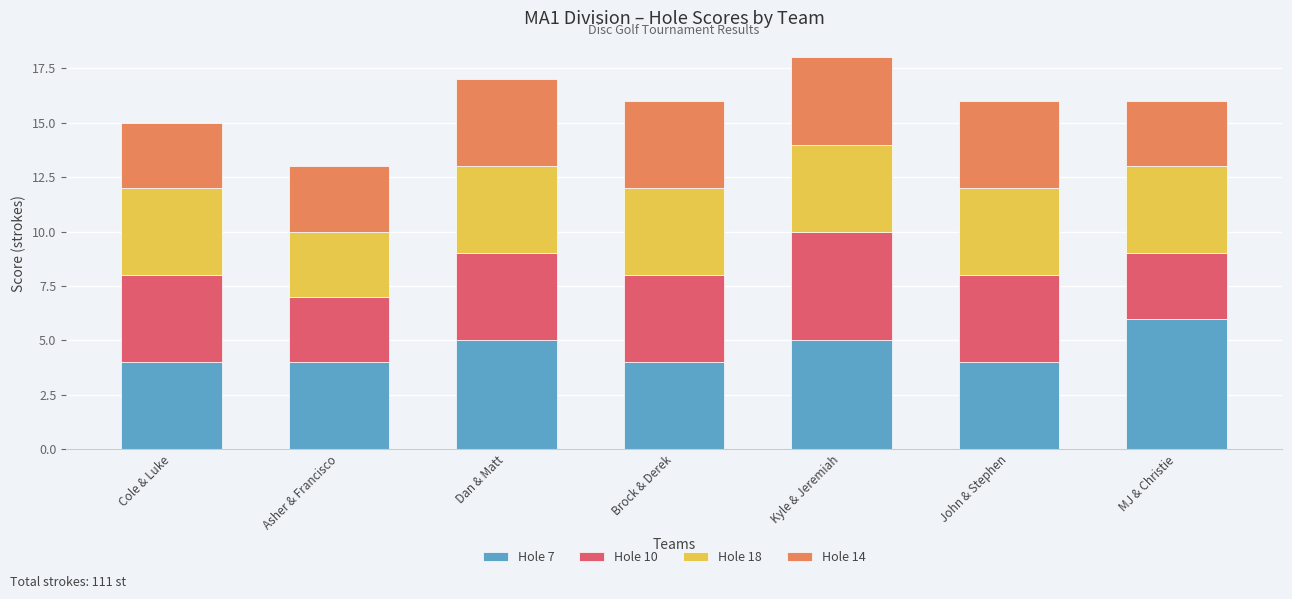

What is the sum of all Hole 7 values?

32